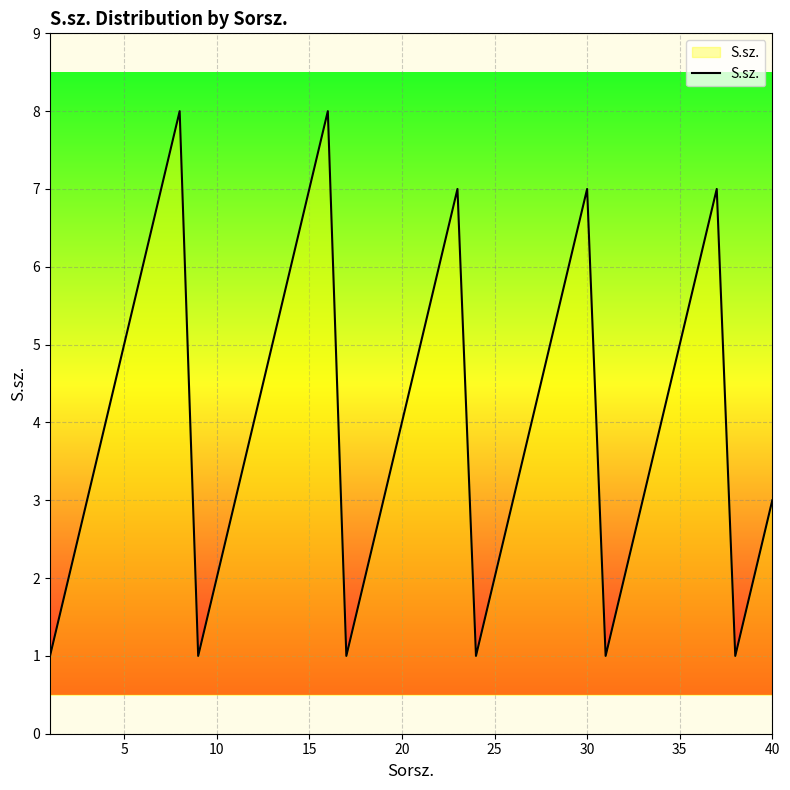

How many series are shown in this chart?

1